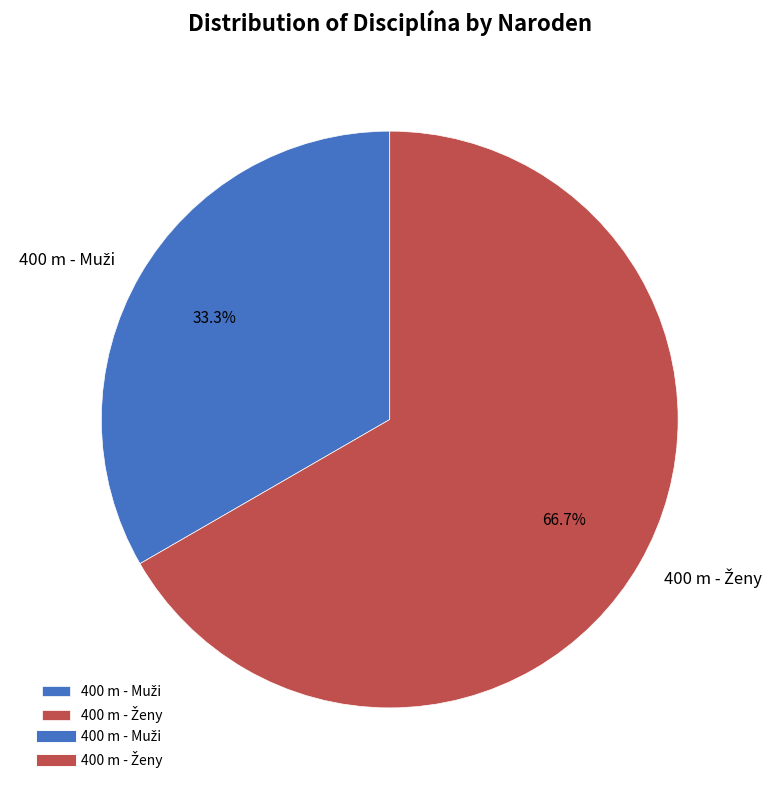

Count the number of slices in the pie.

2